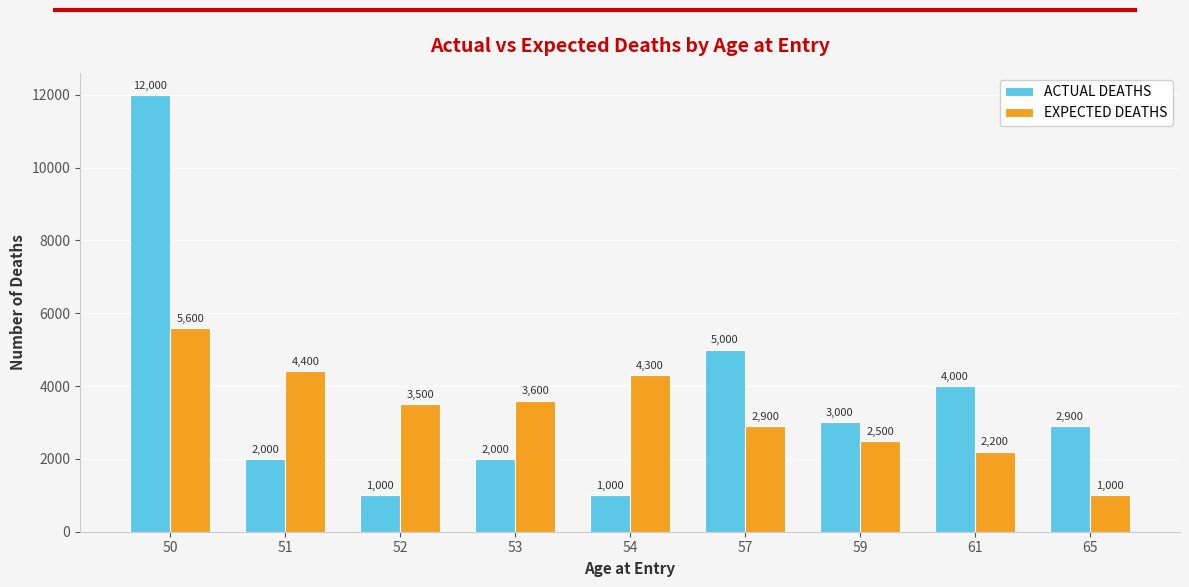

Which category has the highest value across all series?

50